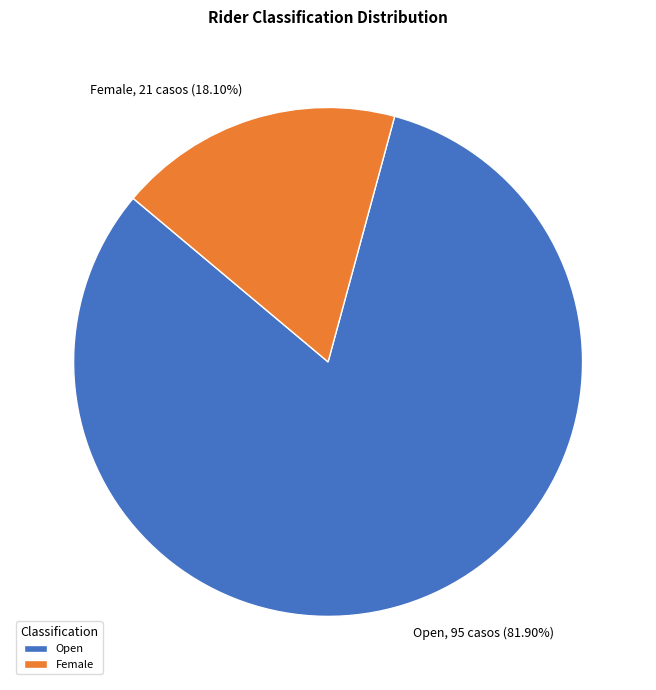

How many segments does this pie chart have?

2